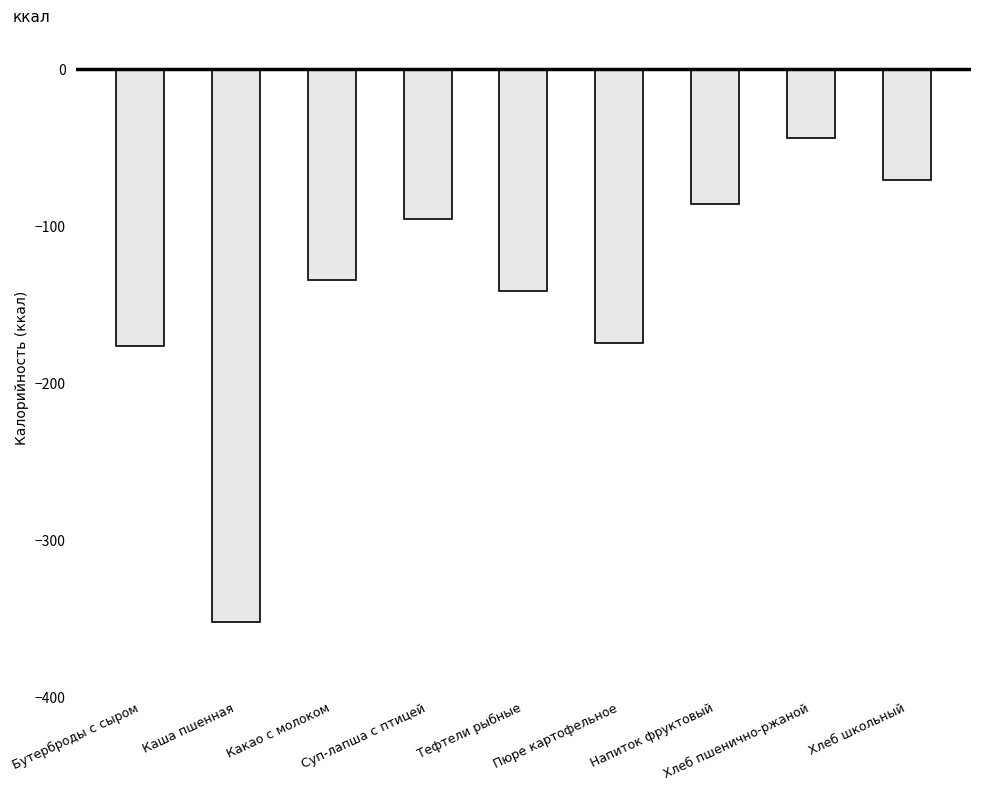

What position from the left is Бутерброды с сыром?

1